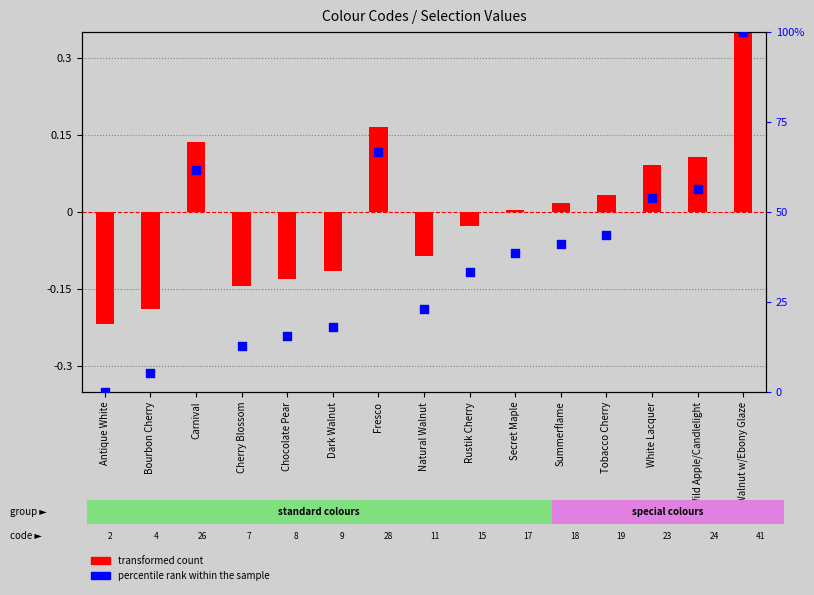

What are all the series names shown in the legend?

transformed count, percentile rank within the sample